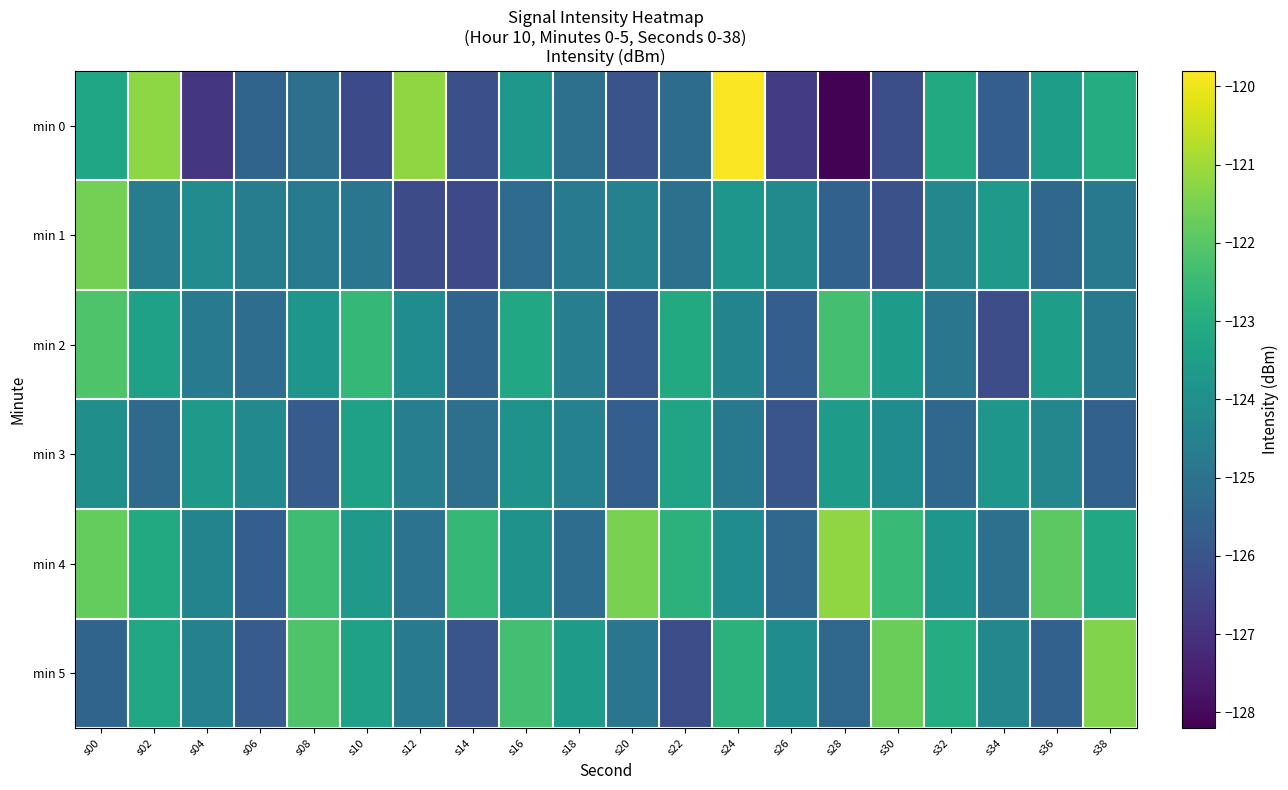

What is the total value across all series at s14?

-751.7